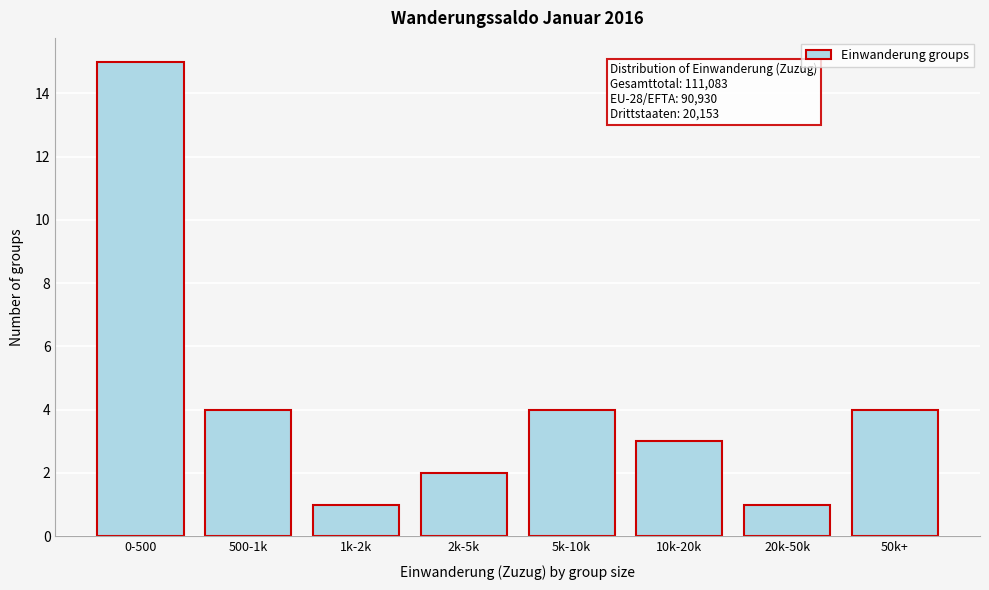

Reading left to right, extract all data points from this chart.

15	4	1	2	4	3	1	4